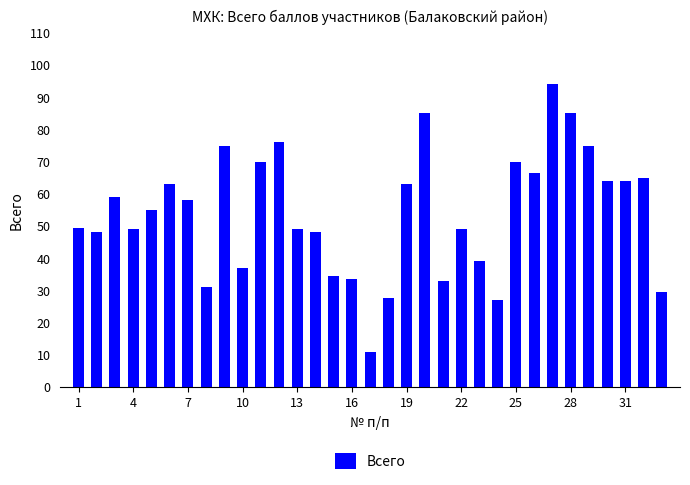

What is the value of the 6th bar from the left?

63.0